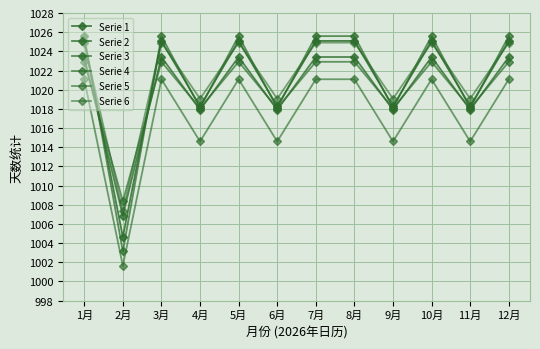

How many values in the Serie 3 series are below 1025?

5